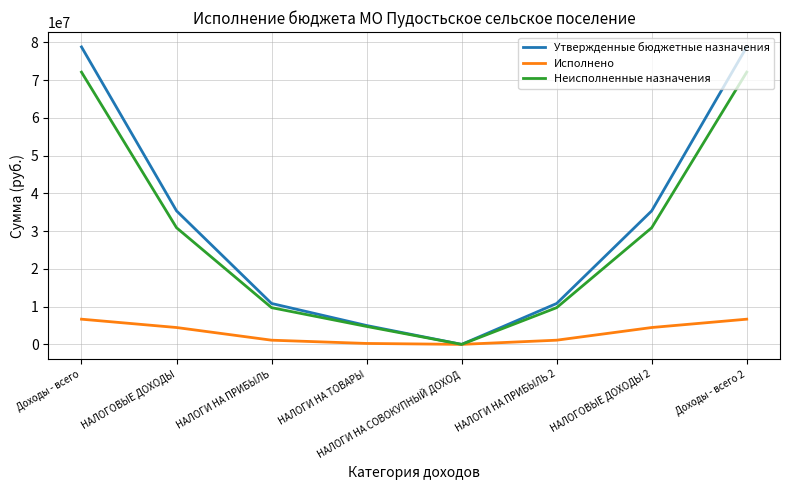

What is the sum of the Неисполненные назначения values at Доходы - всего 2 and НАЛОГИ НА ПРИБЫЛЬ?

81849118.4